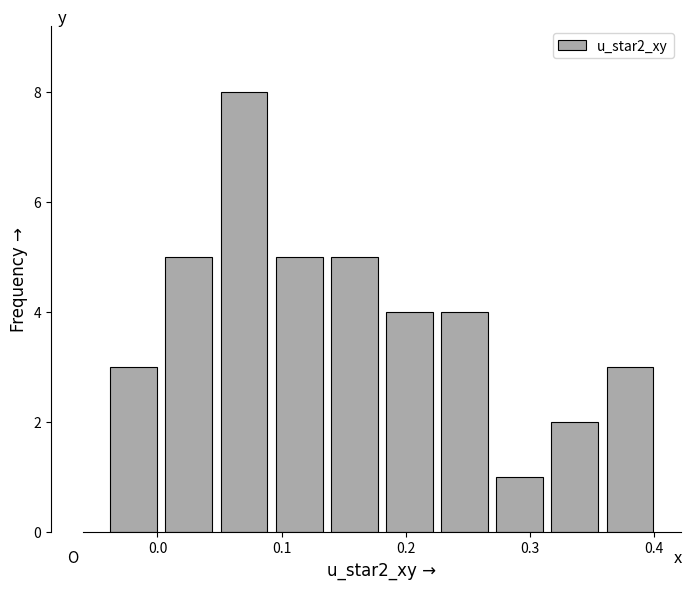

Reading left to right, list every bar in this chart as the range it spans on the x-axis followed by its height. Neither the bar edges nor the heights are printed on the chart, so give them approximately, as read against the axes.

-0.04 to 0.00: 3
0.00 to 0.05: 5
0.05 to 0.09: 8
0.09 to 0.14: 5
0.14 to 0.18: 5
0.18 to 0.23: 4
0.23 to 0.27: 4
0.27 to 0.31: 1
0.31 to 0.36: 2
0.36 to 0.40: 3